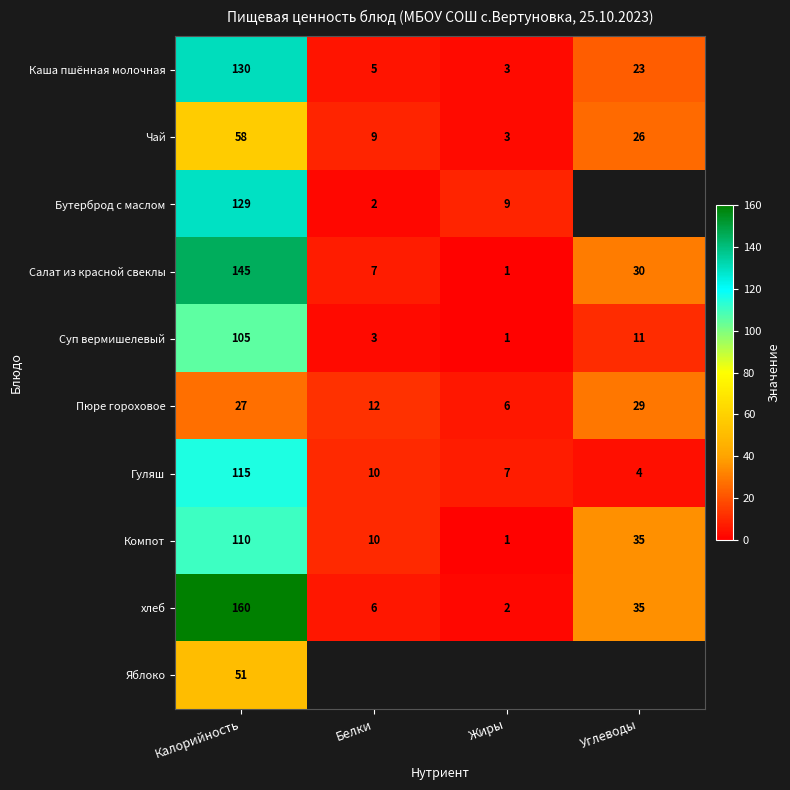

What is the maximum value for Салат из красной свеклы?

145